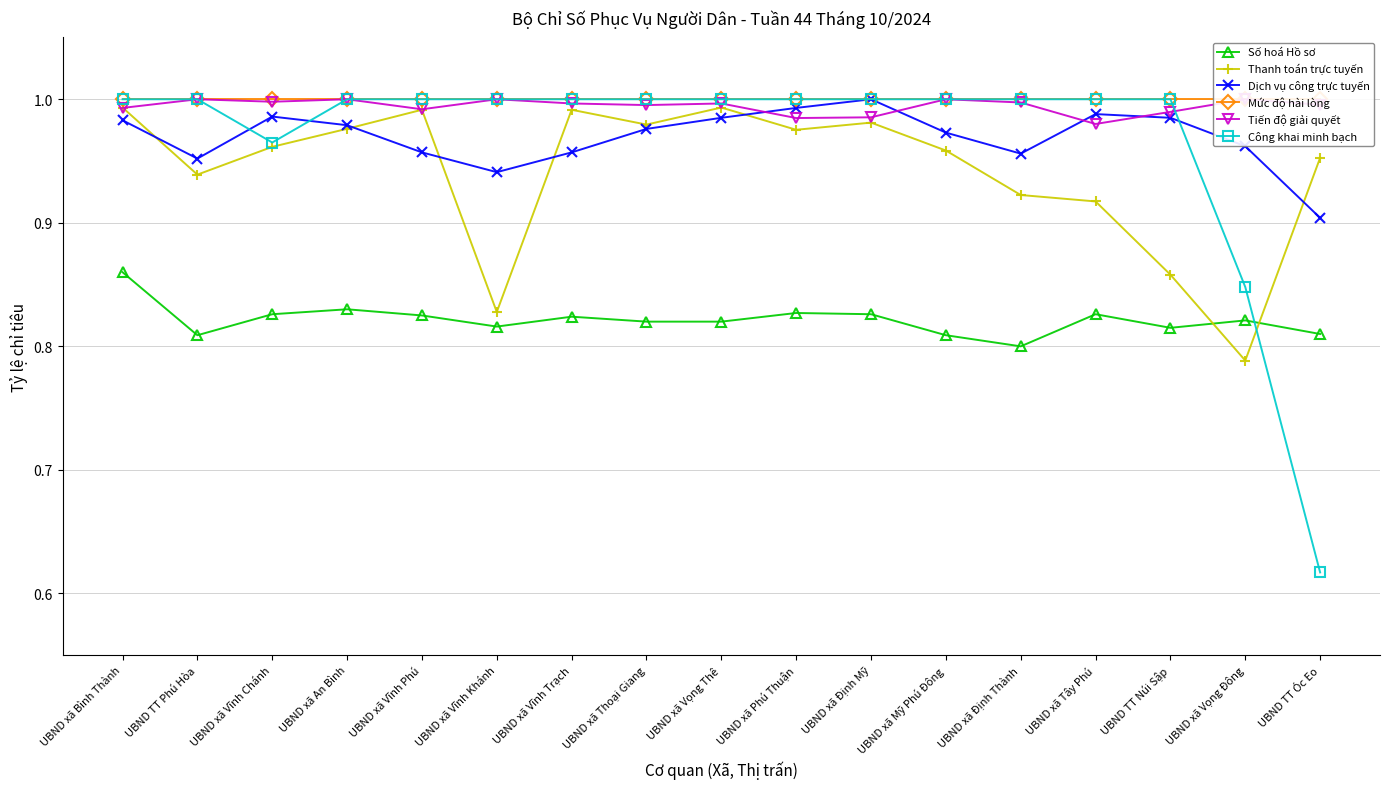

What is the sum of all Tiến độ giải quyết values?

16.9